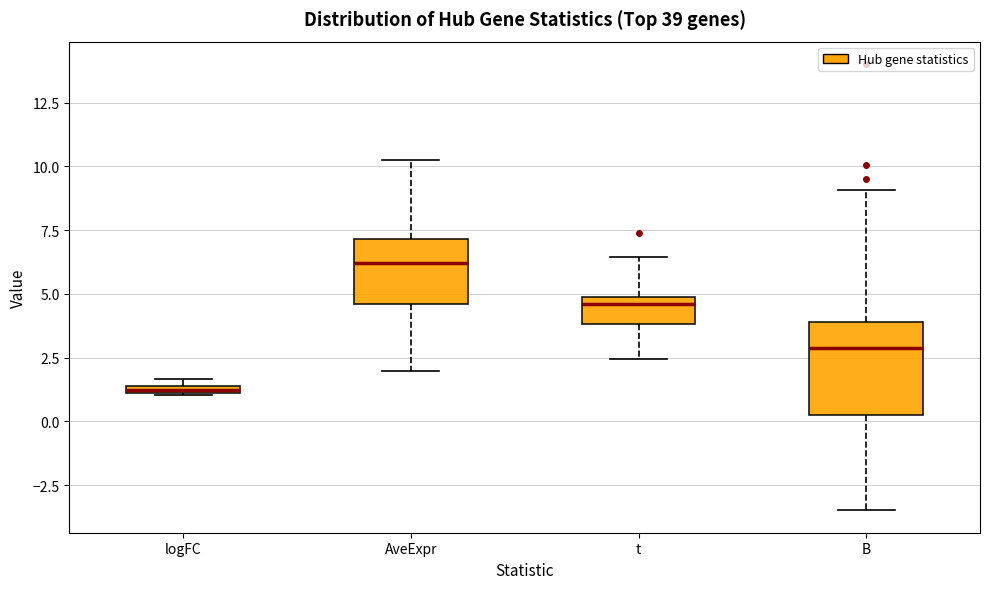

Which box's median line is the lowest?

logFC